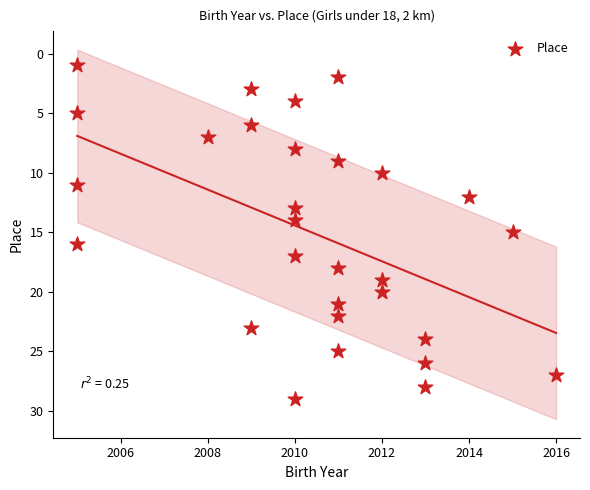

What is the range of X values (max minus min)?

11